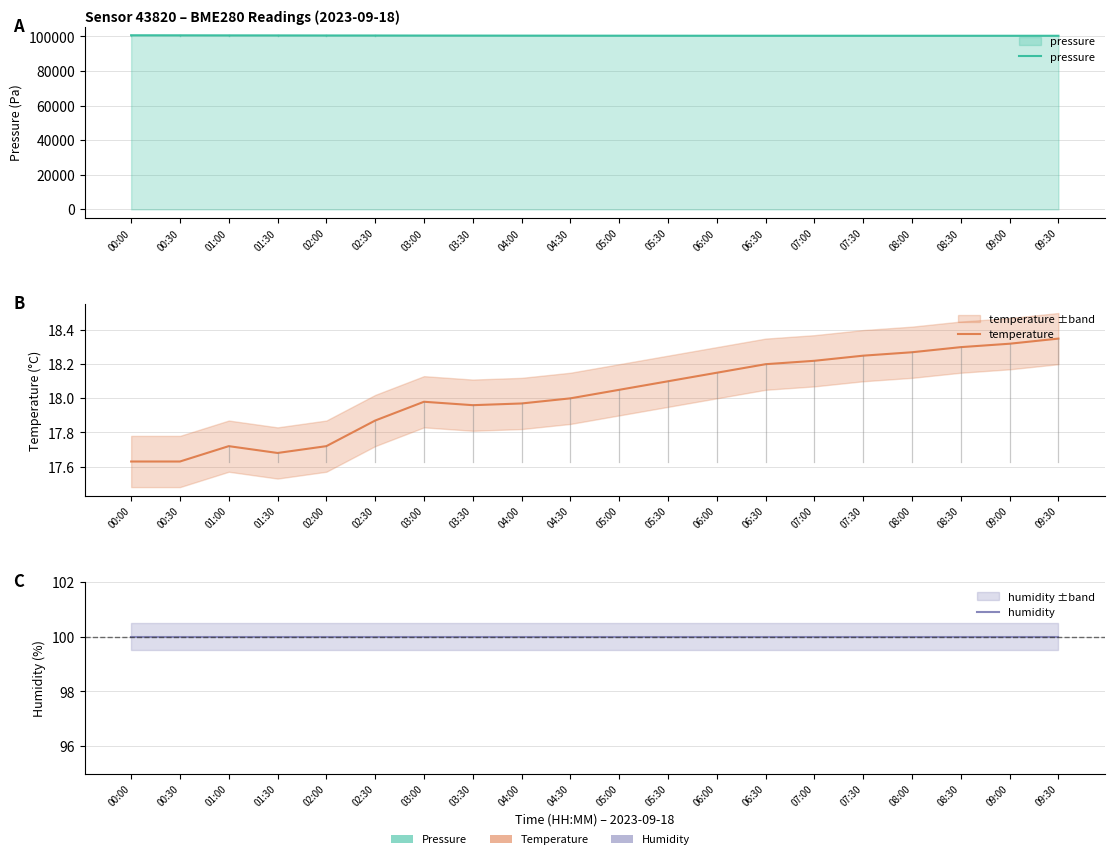

What is the total value across all series at 04:30?

100588.0